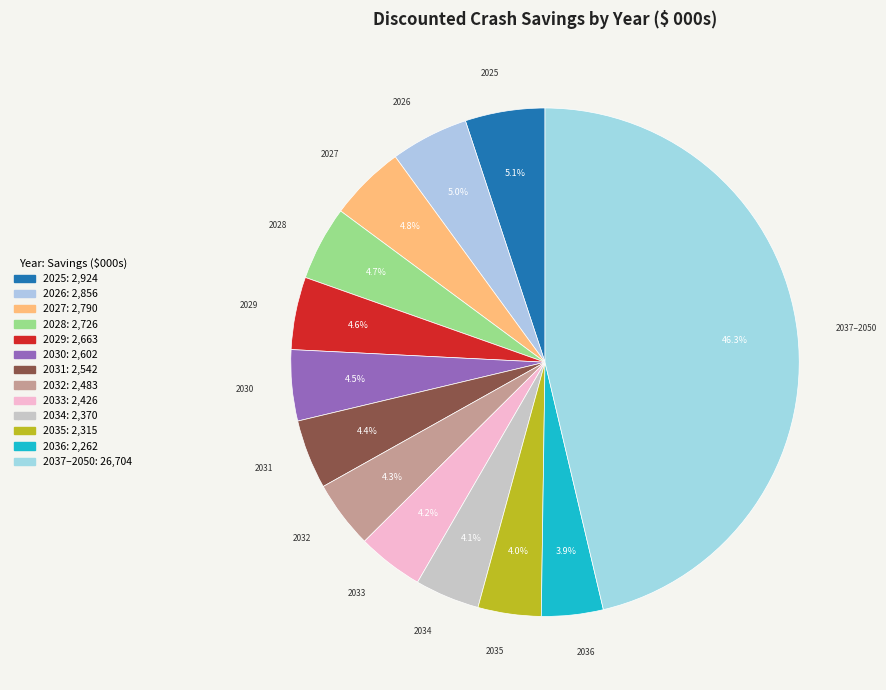

Which category has the biggest portion of the pie?

2037–2050